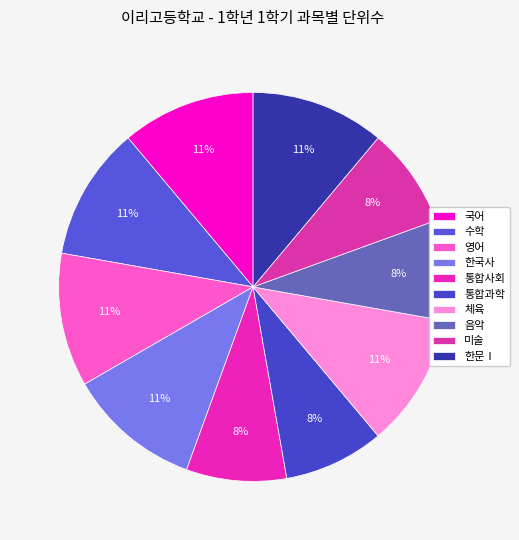

To the nearest percent, what percentage of the pie is 수학?

11%